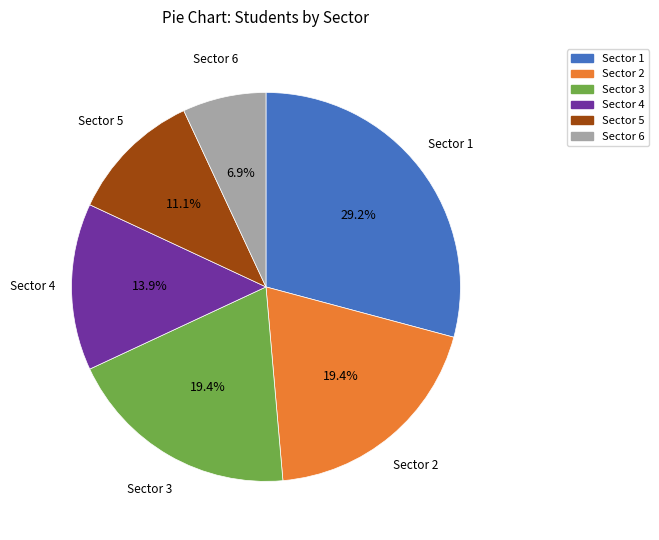

To the nearest percent, what portion does Sector 1 represent?

29%